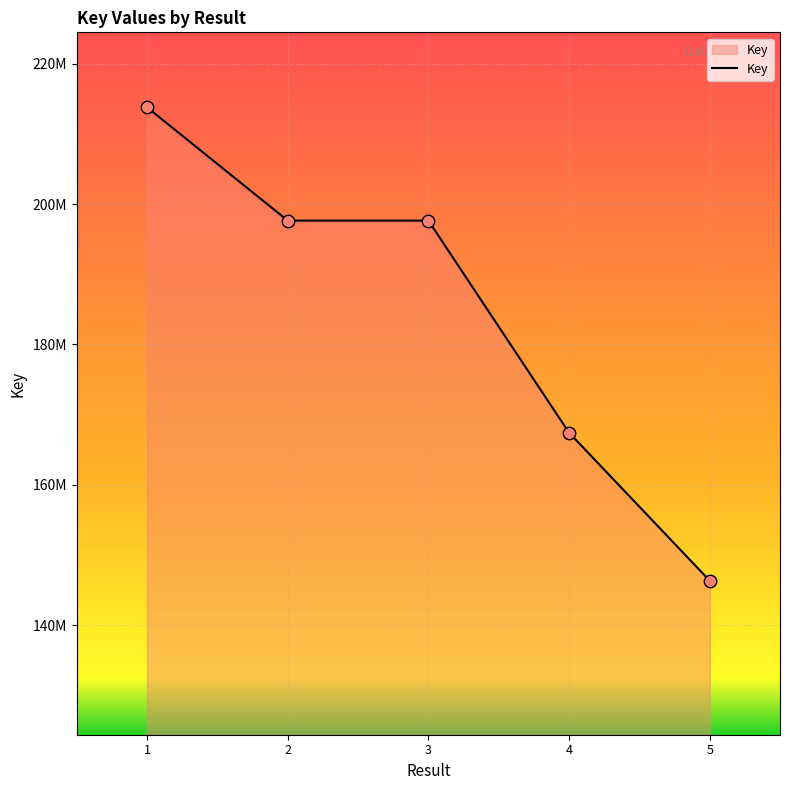

Does the chart have visible grid lines?

Yes